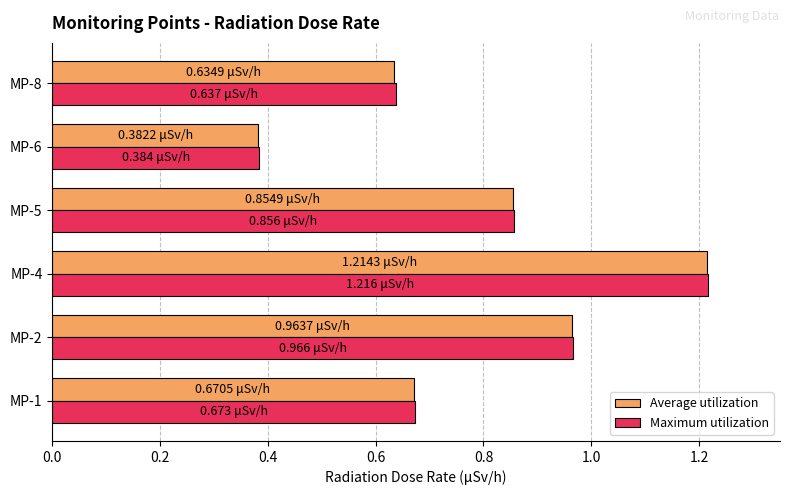

Rank the categories by Average utilization value from lowest to highest.

MP-6, MP-8, MP-1, MP-5, MP-2, MP-4